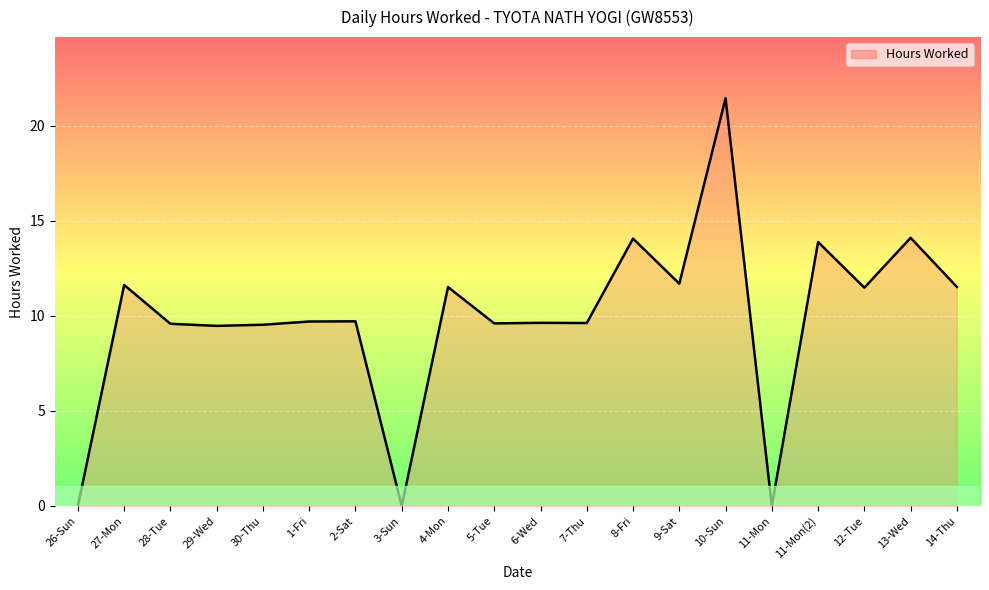

What is the change in value from 3-Sun to 12-Tue?

+11.5